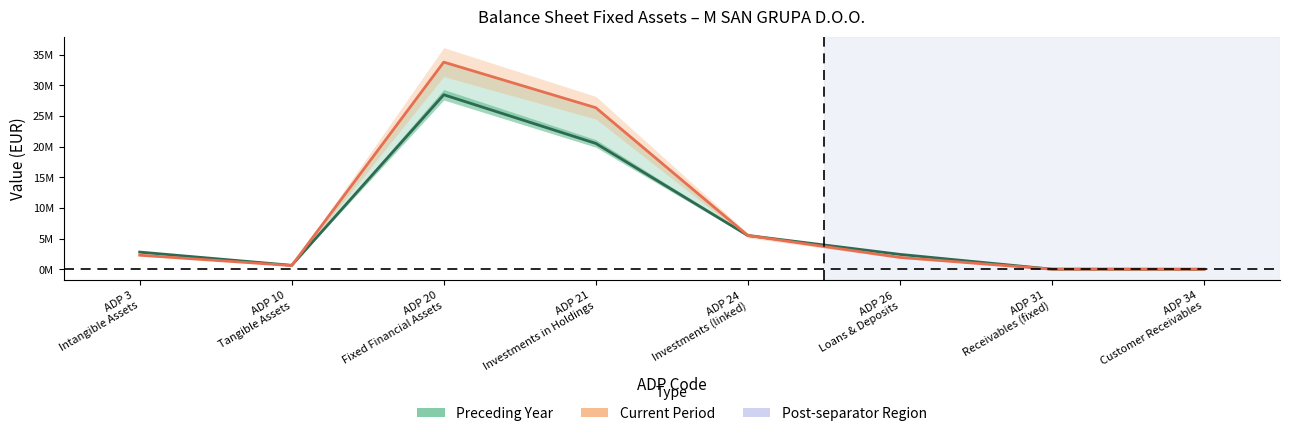

Does the chart display data point markers on the line(s)?

No